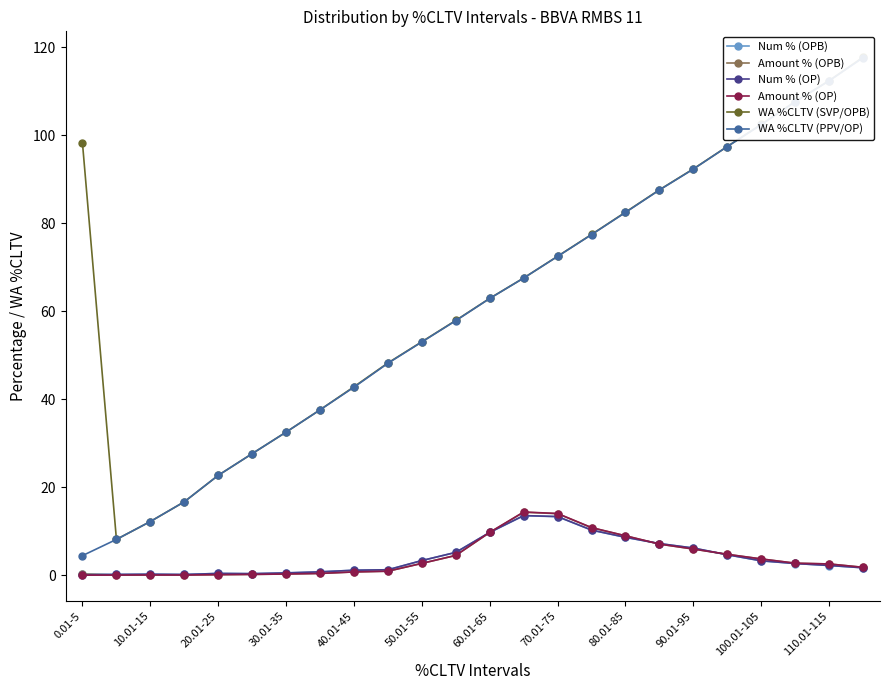

What is the maximum value for Num % (OPB)?

13.5